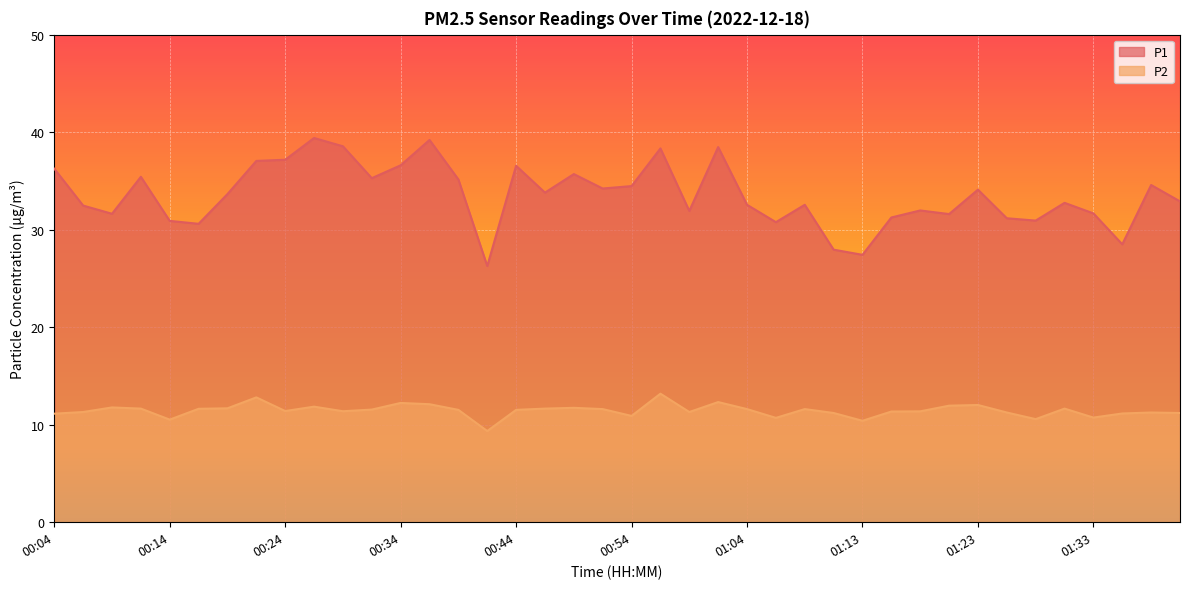

Which series has the largest range (max minus min)?

P1